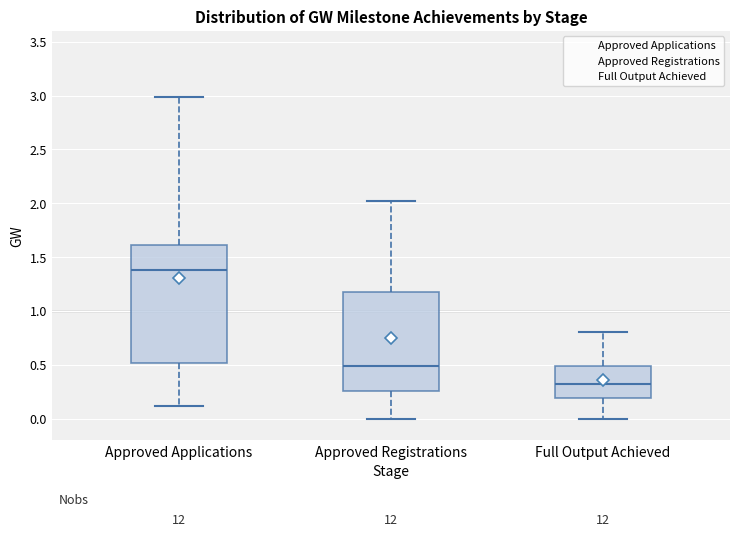

Reading left to right, read every box against the y-axis: the position of its median line, the range the box covers, and the ends of its whiskers. The values are not printed on the chart, so give them approximately, as read against the axis.

Approved Applications: median 1.40, box 0.50 to 1.60, whiskers 0.10 to 3.00
Approved Registrations: median 0.50, box 0.25 to 1.20, whiskers 0.00 to 2.00
Full Output Achieved: median 0.30, box 0.20 to 0.50, whiskers 0.00 to 0.80